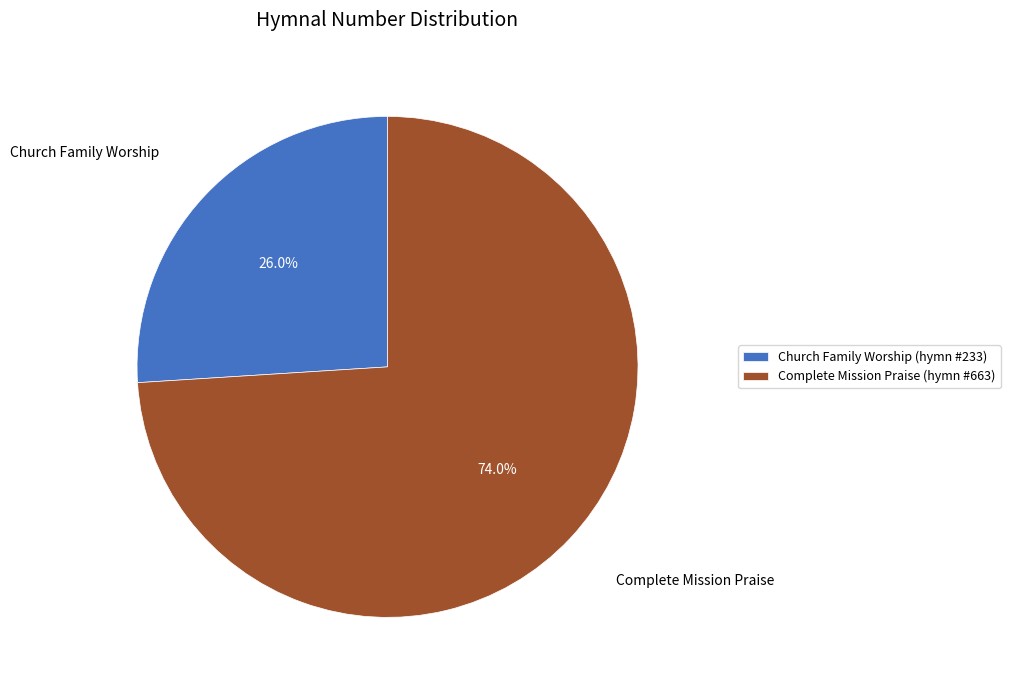

Do Church Family Worship and Complete Mission Praise together represent more than half of the pie?

Yes